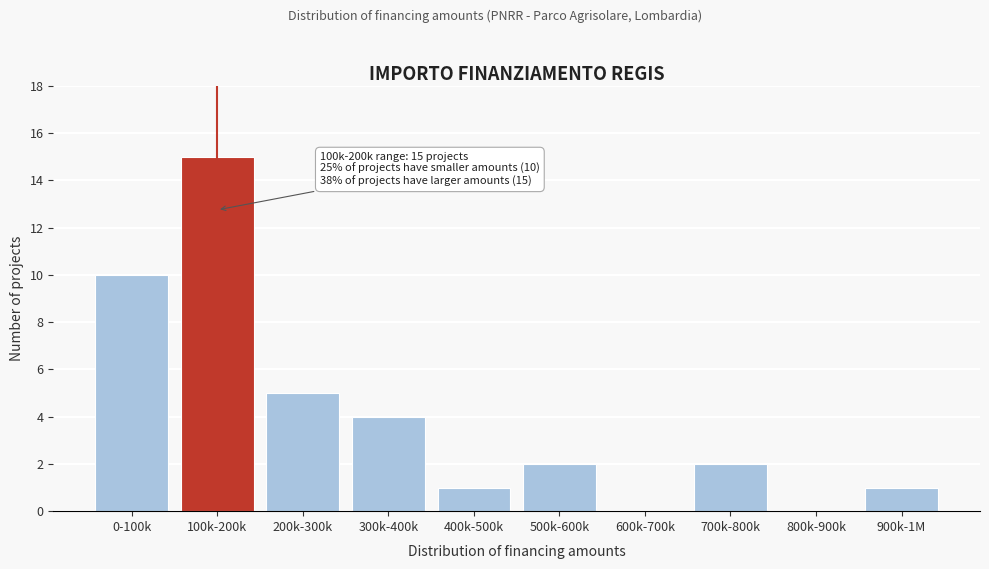

Reading right to left, what are all the values shown in this chart?

900k-1M=1	800k-900k=0	700k-800k=2	600k-700k=0	500k-600k=2	400k-500k=1	300k-400k=4	200k-300k=5	100k-200k=15	0-100k=10